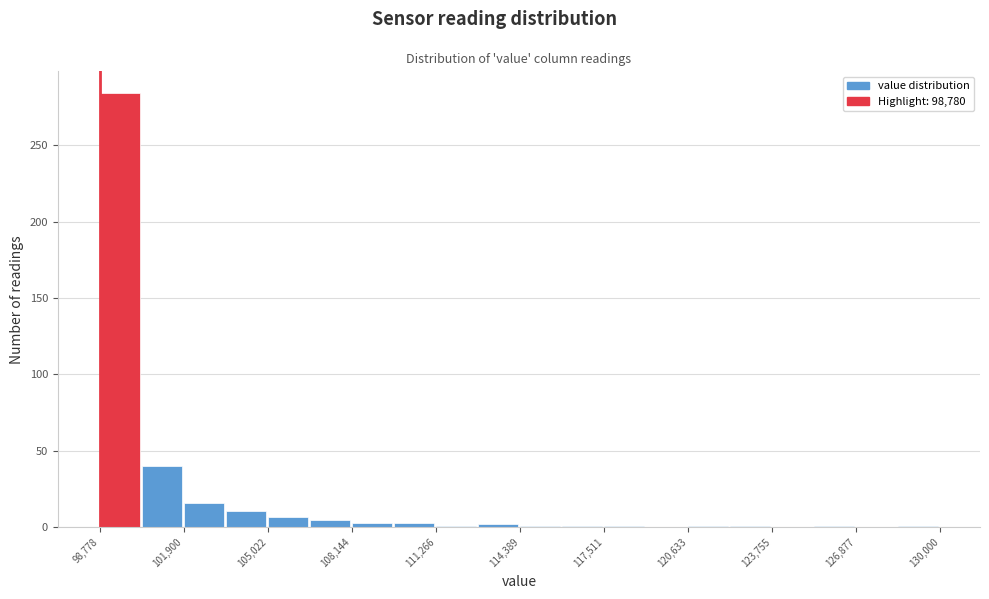

Read against the x-axis, roughly where is the centre of the tallest bar?

99500